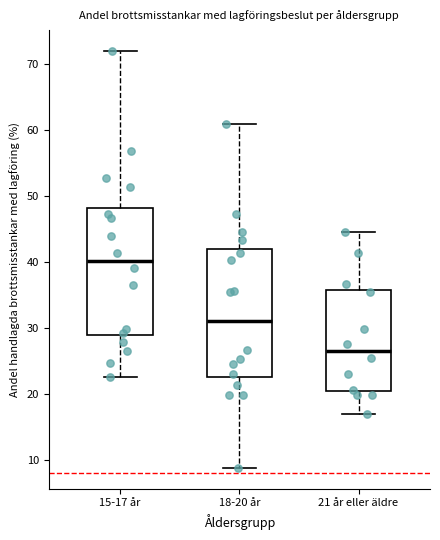

Where is the upper edge of the box for 21 år eller äldre on the y-axis? The values are not printed on the chart, so give them approximately, as read against the axis.

36